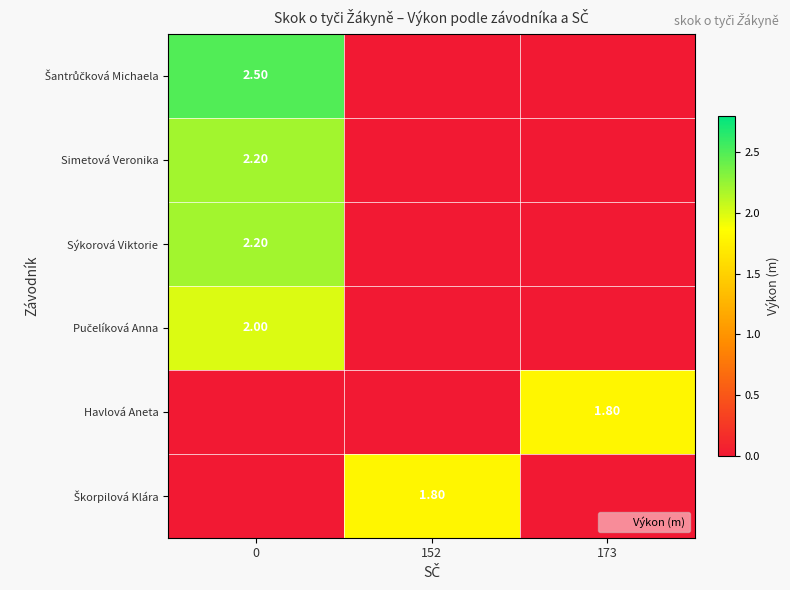

The Simetová Veronika series shows 0.0 at 173. True or false?

True